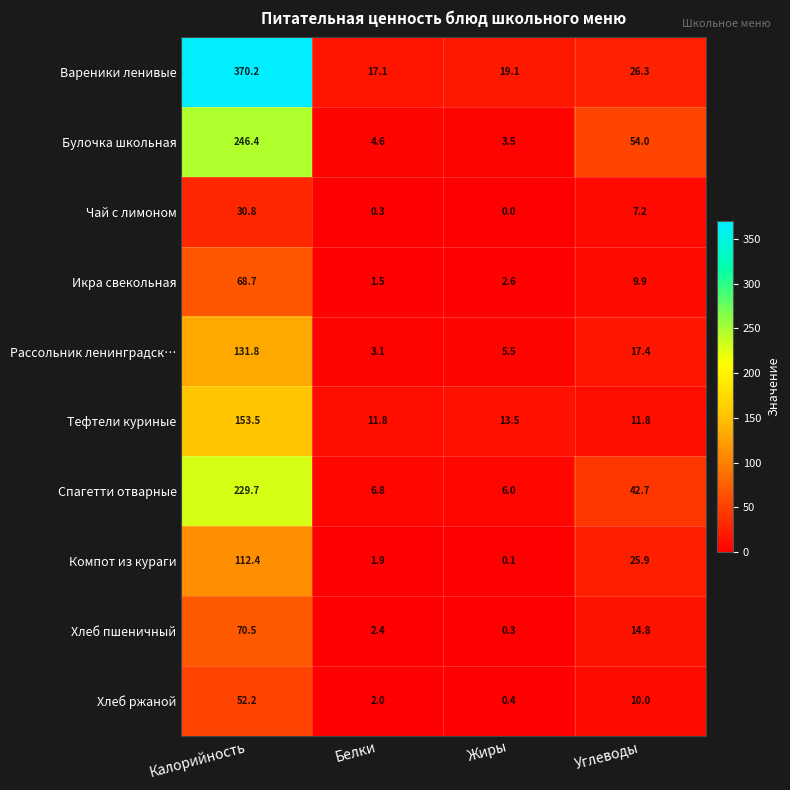

Which category has the highest value across all series?

Калорийность